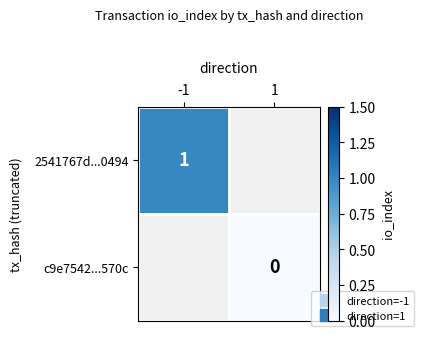

Which category has the highest value in the c9e7542...570c series?

-1